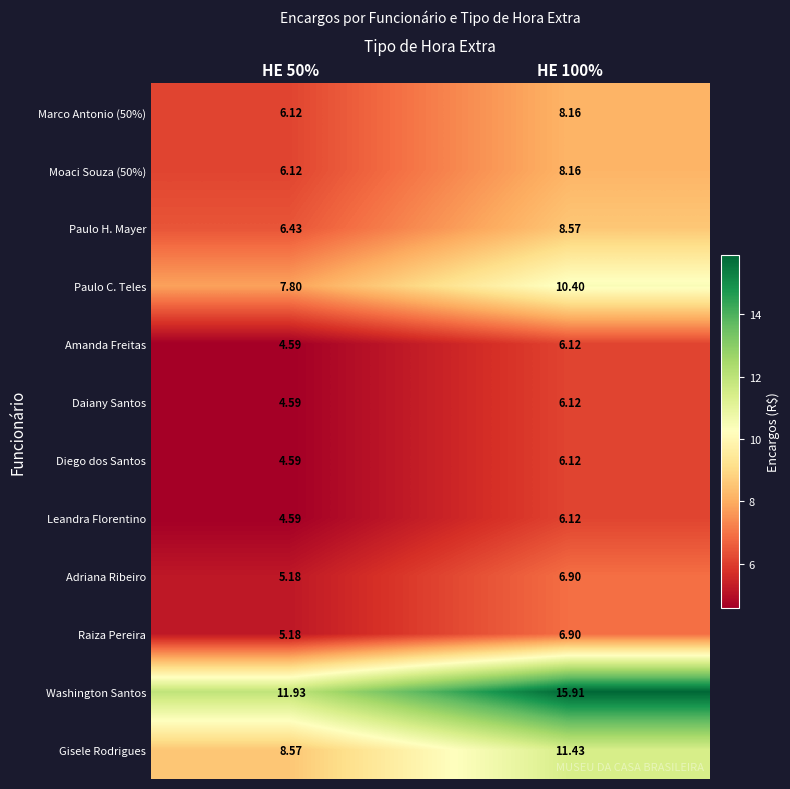

Which series has the widest spread of values?

Washington Santos